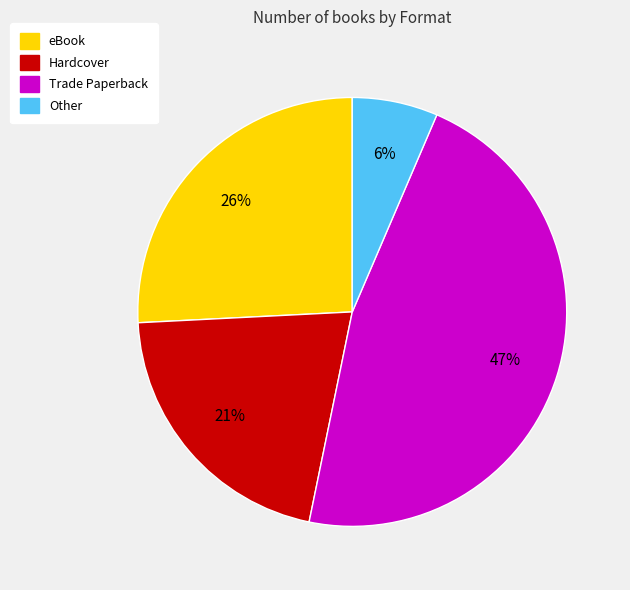

To the nearest percent, what is the combined percentage of Other and Trade Paperback?

53%